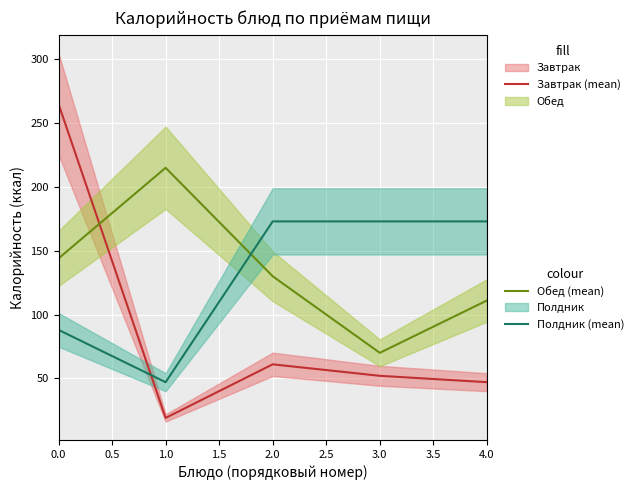

True or false: Обед (mean) has more than 1 points higher than both neighbors.

False